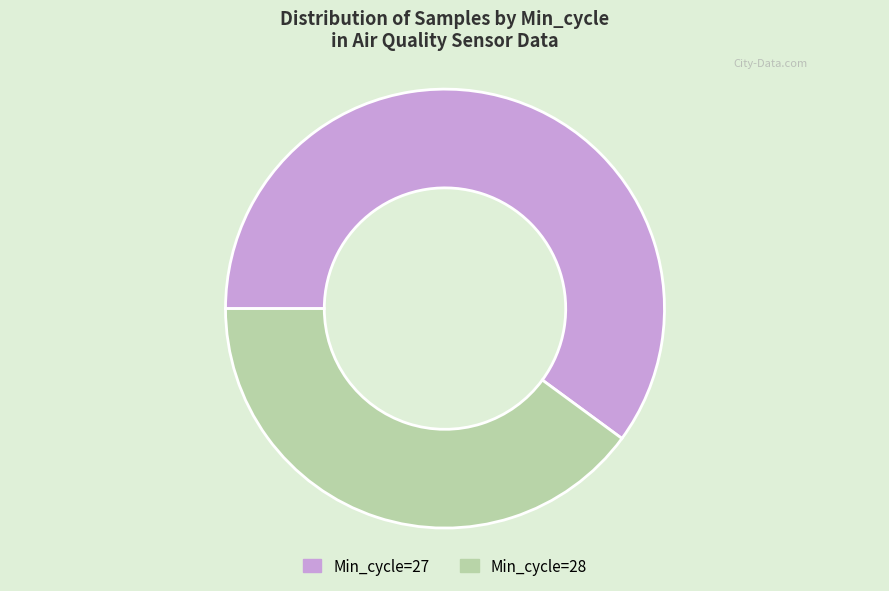

Is there any slice that represents more than half of the pie?

Yes